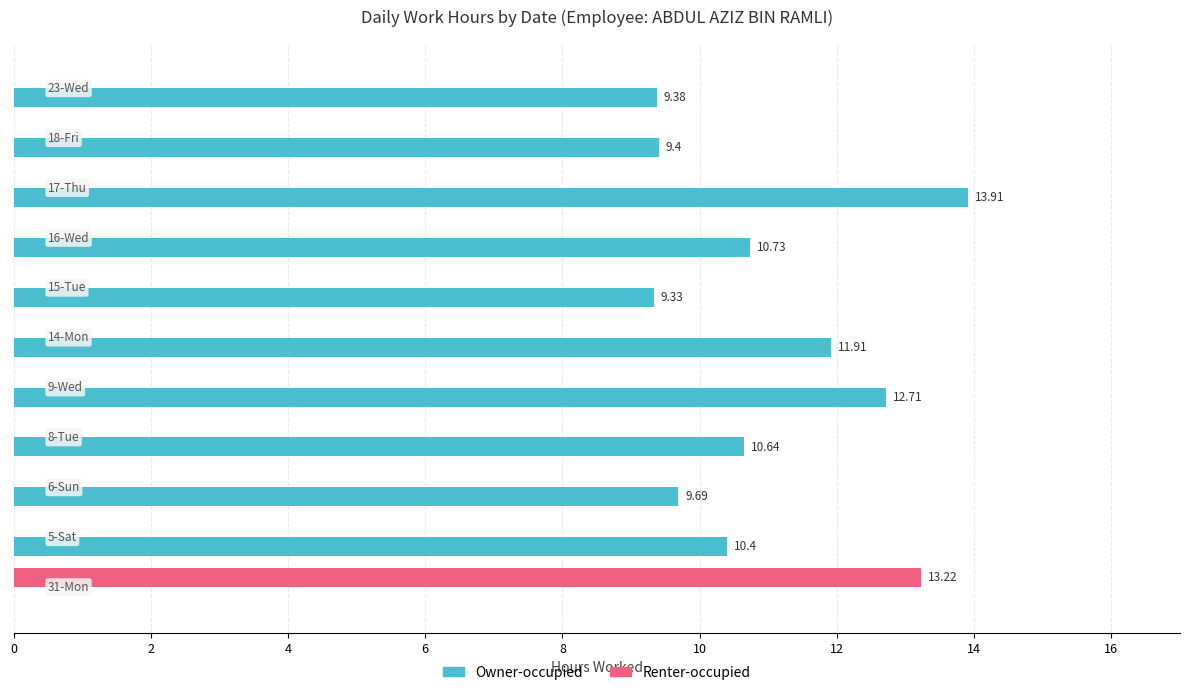

Which series has the largest total across all categories?

Owner-occupied